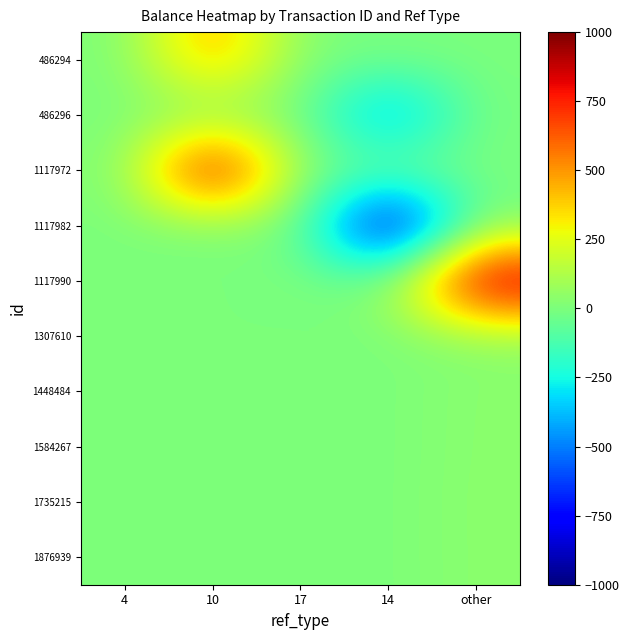

What is the maximum value shown in the chart?

1000.0